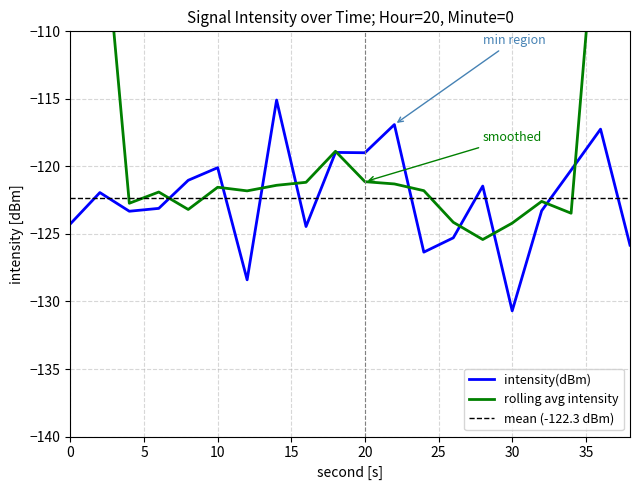

Reading left to right, list all the values displayed in this chart.

0=-124.2	2=-121.9	4=-123.3	6=-123.1	8=-121.0	10=-120.1	12=-128.4	14=-115.1	16=-124.4	18=-119.0	20=-119.0	22=-116.9	24=-126.3	26=-125.3	28=-121.5	30=-130.7	32=-123.3	34=-120.3	36=-117.2	38=-125.8